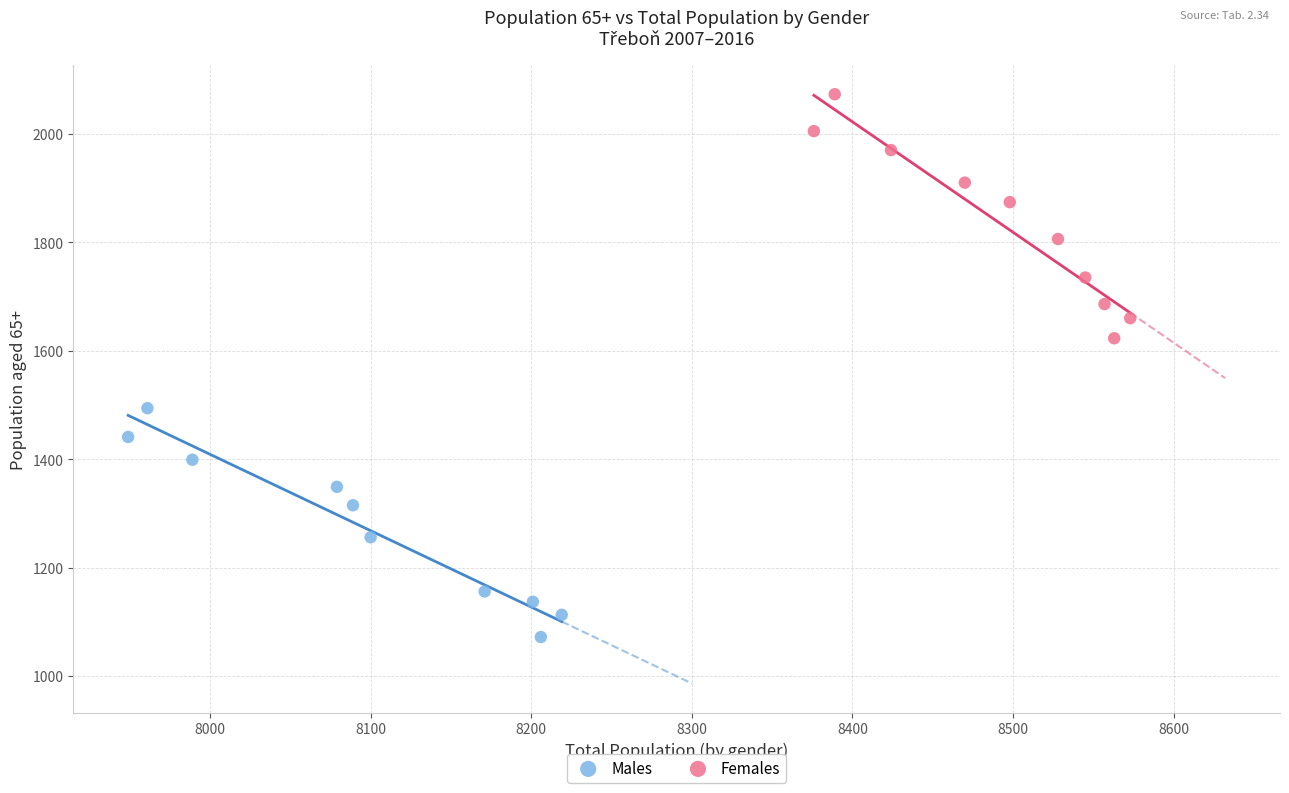

Which series has the largest Y range (max minus min)?

Females